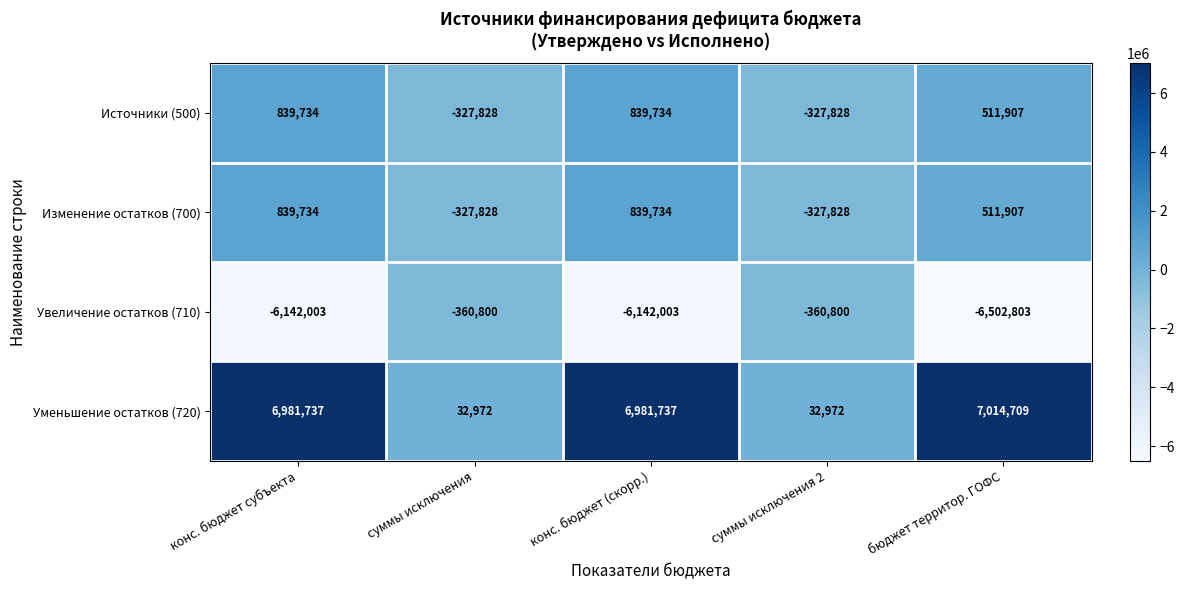

True or false: Изменение остатков (700) has a value of 839734 at конс. бюджет (скорр.).

True